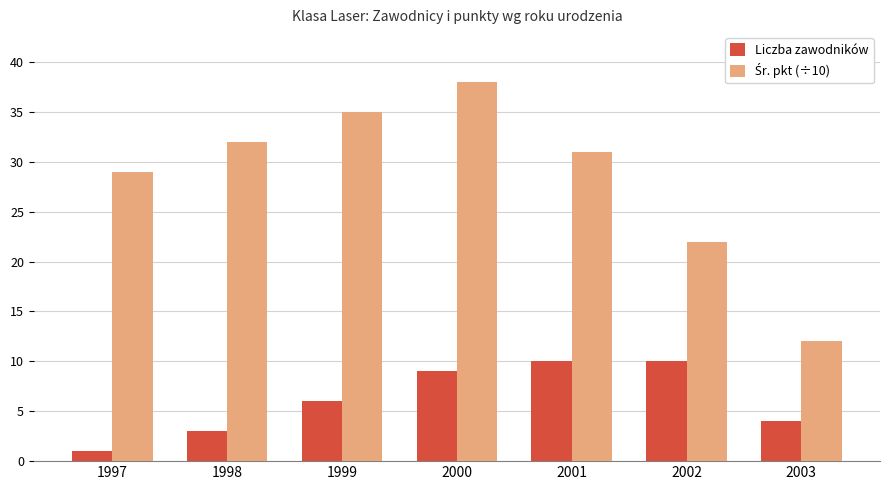

What is the difference between the maximum and minimum values in the Liczba zawodników series?

9